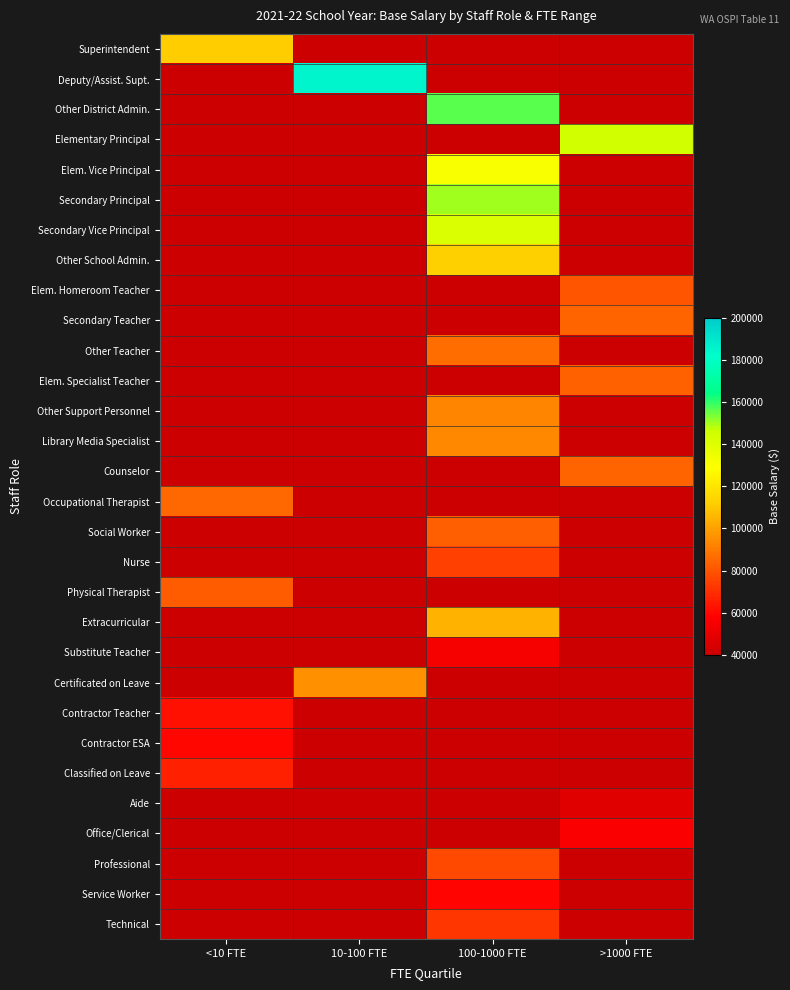

At how many categories does at least one series exceed 80883?

4